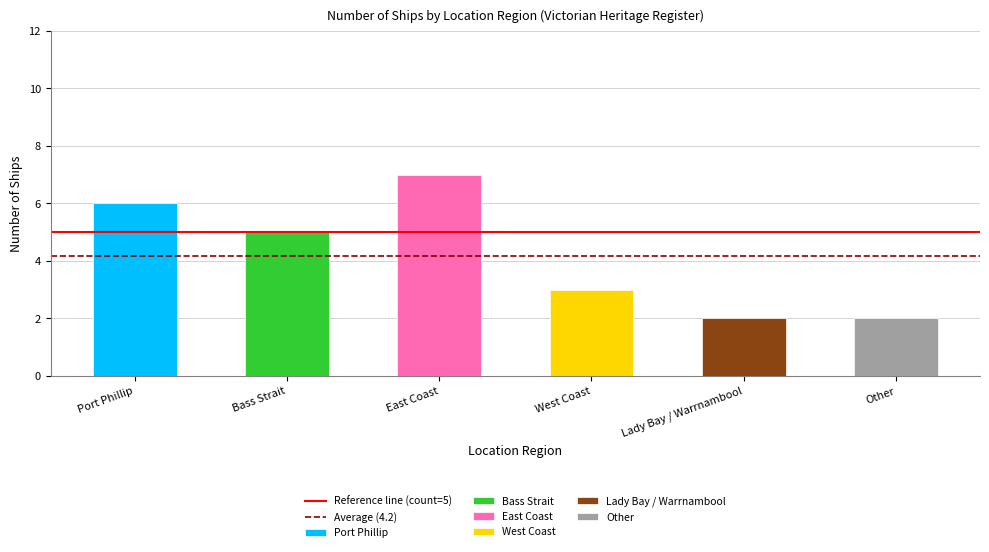

Are the bars horizontal?

No